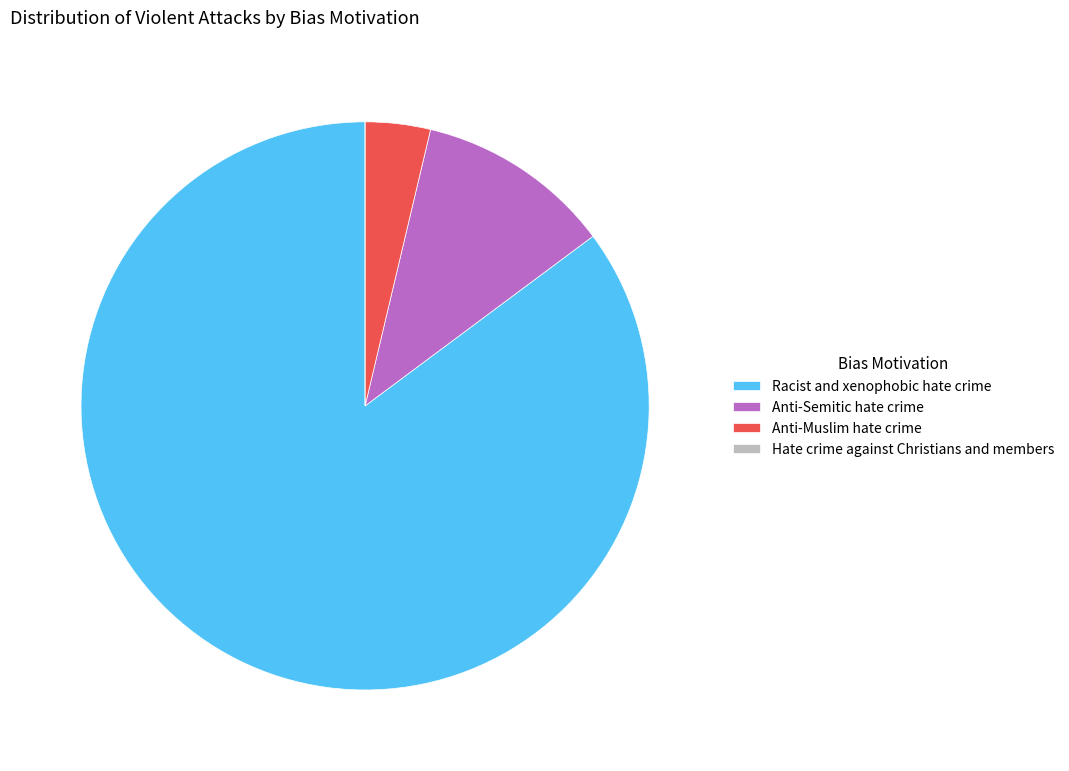

Which slice is the largest?

Racist and xenophobic hate crime